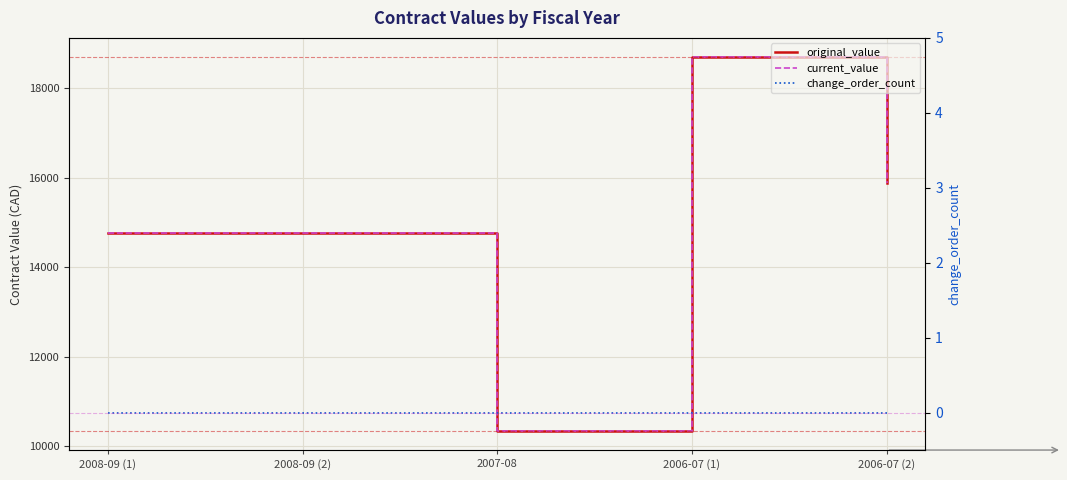

What is the greatest value displayed?

18703.0